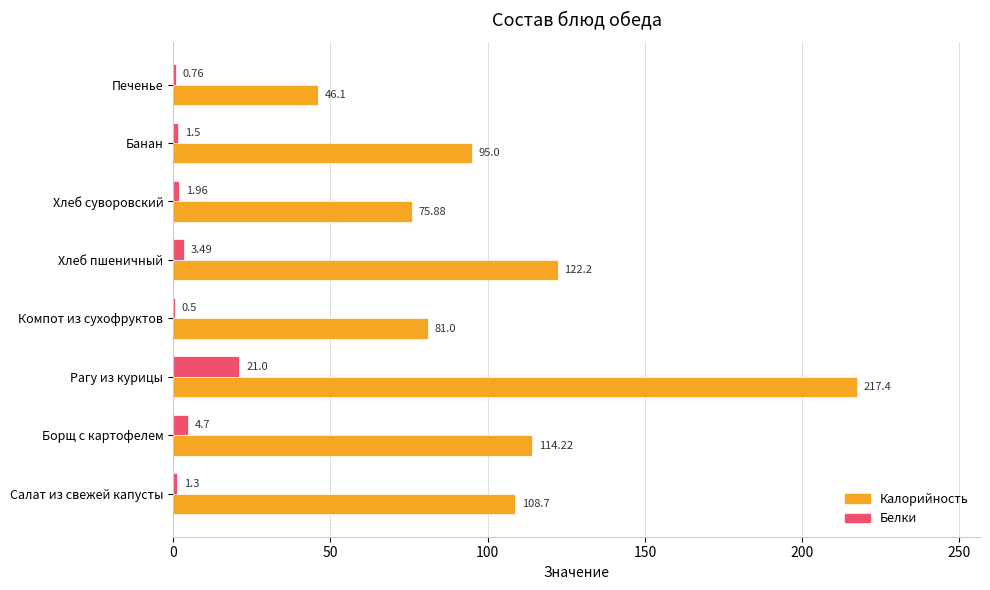

Between Салат из свежей капусты and Хлеб суворовский, which series saw the biggest shift?

Калорийность